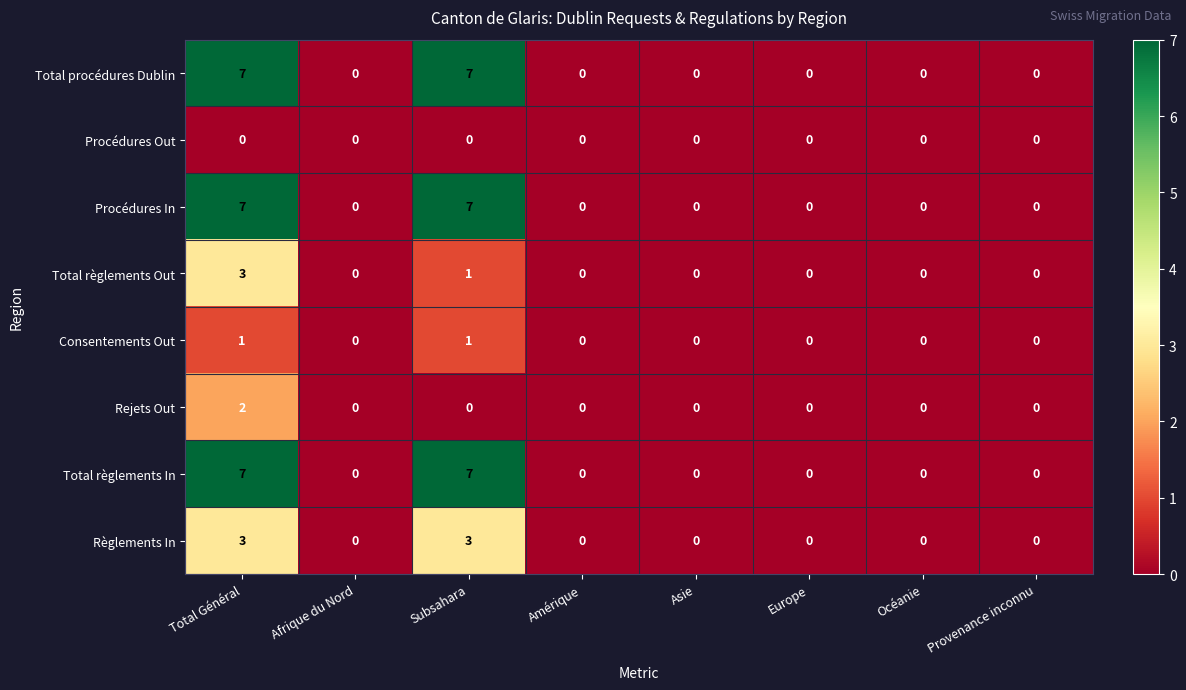

At which category is the sum across all series the highest?

Total Général